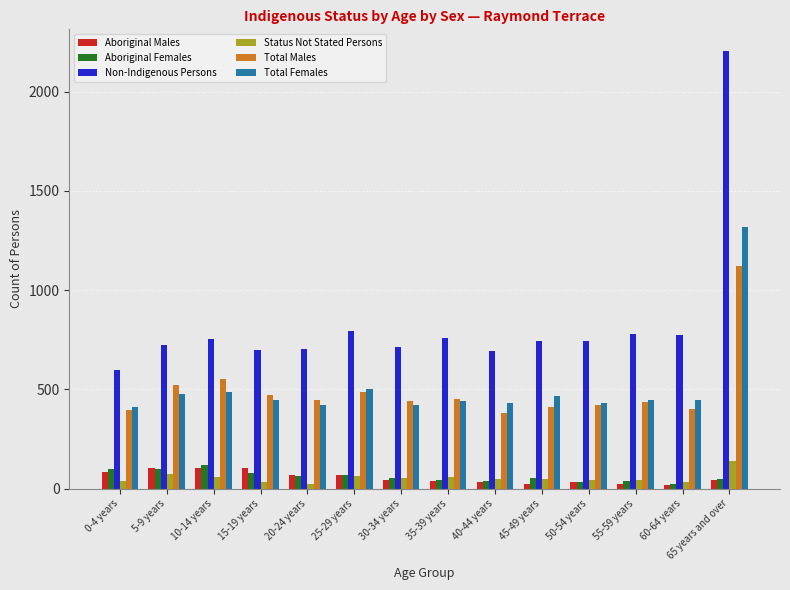

At which label is Total Males closest to 750?

10-14 years